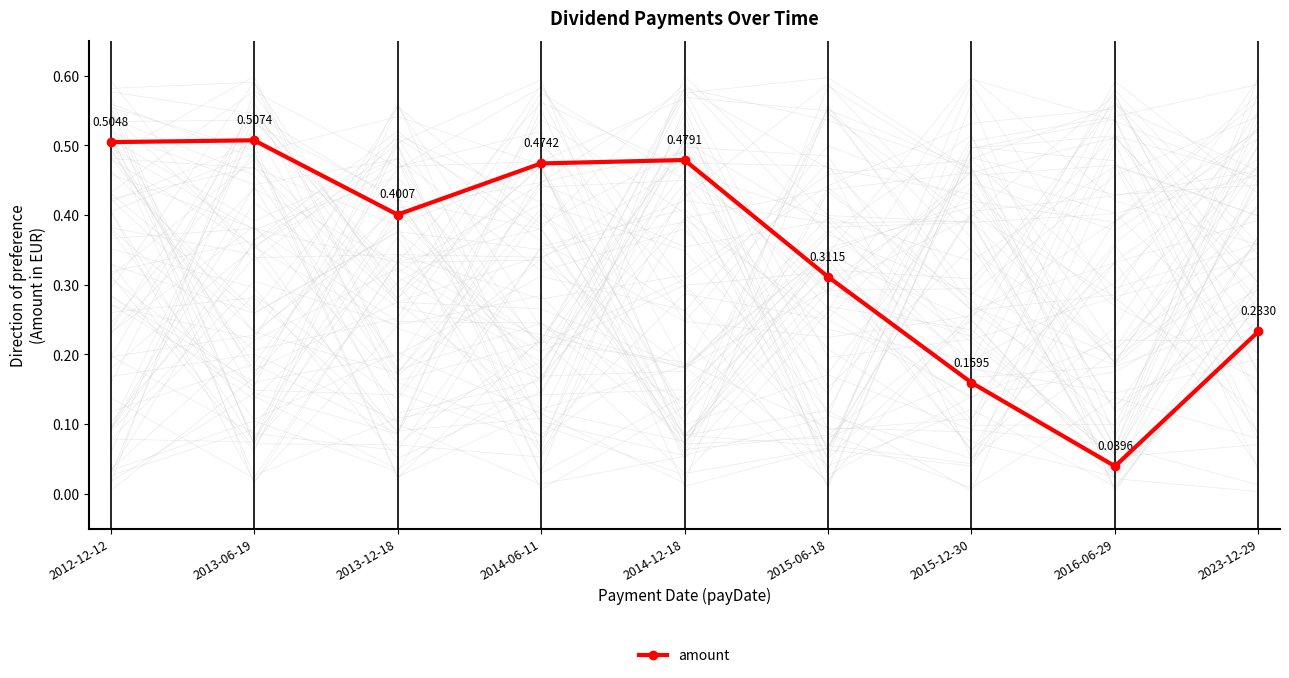

Rank the categories by value from lowest to highest.

2016-06-29, 2015-12-30, 2023-12-29, 2015-06-18, 2013-12-18, 2014-06-11, 2014-12-18, 2012-12-12, 2013-06-19